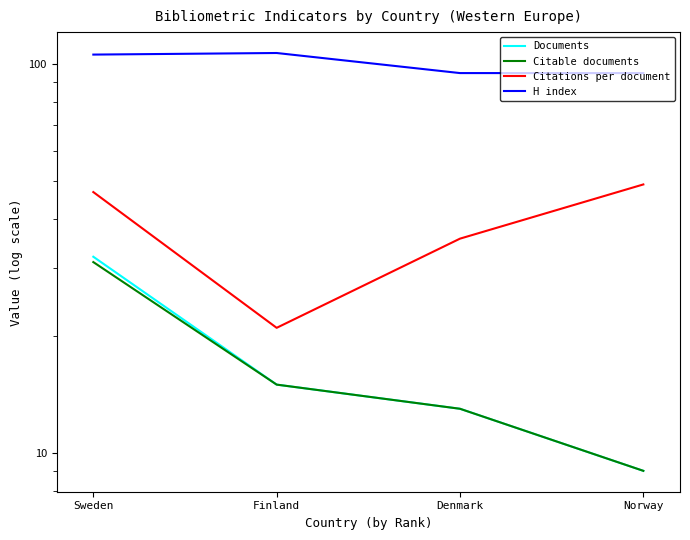

What is the lowest value of the Citable documents series?

9.0